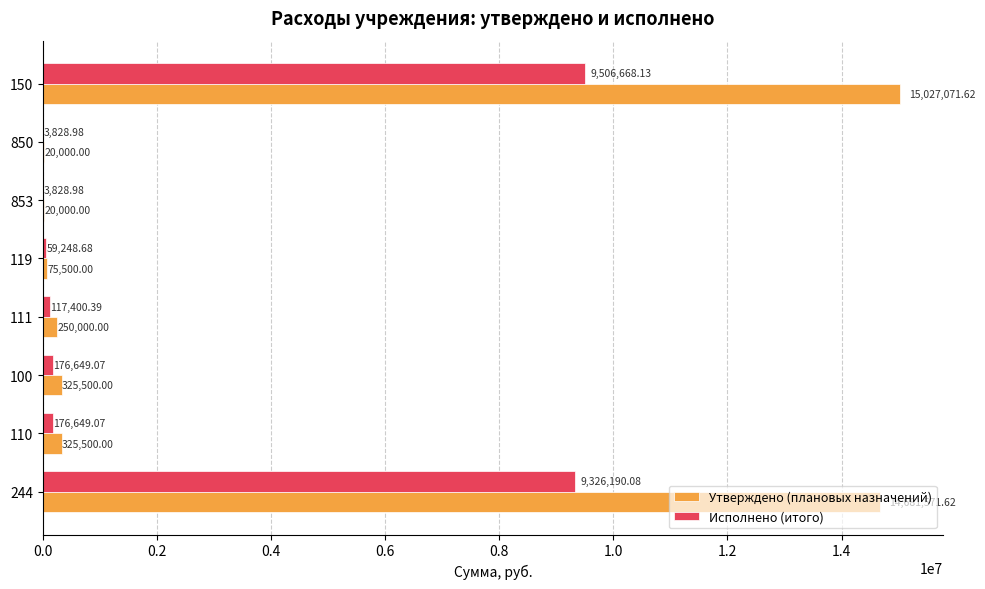

What are all the series names shown in the legend?

Утверждено (плановых назначений), Исполнено (итого)